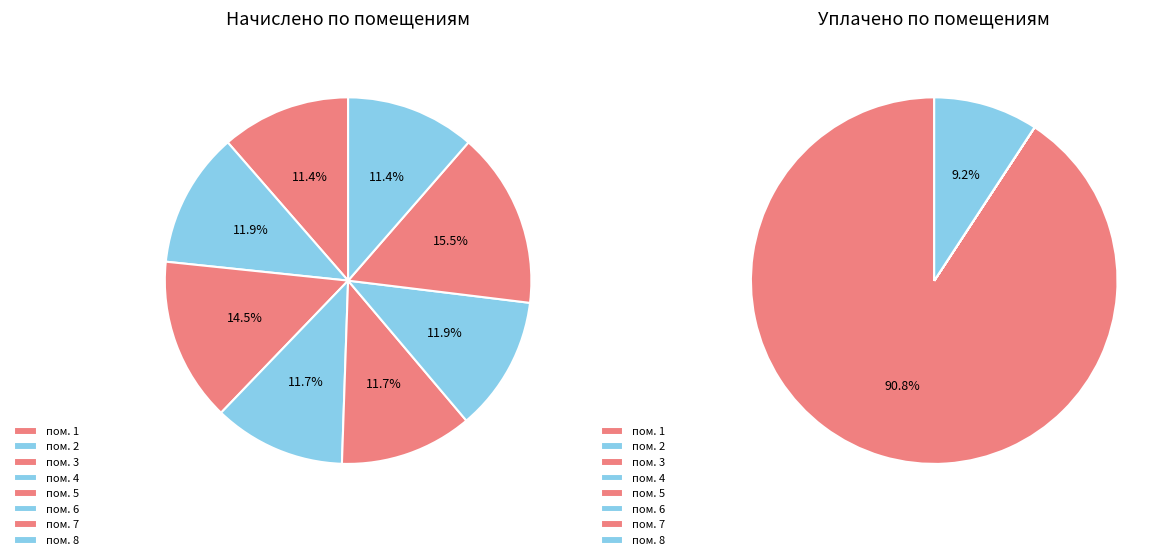

Rank the series by their maximum value, from lowest to highest.

начислено, уплачено